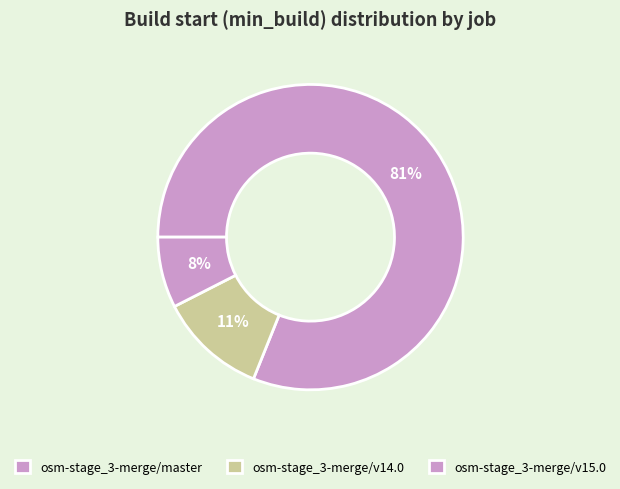

Which category has the biggest portion of the pie?

osm-stage_3-merge/master